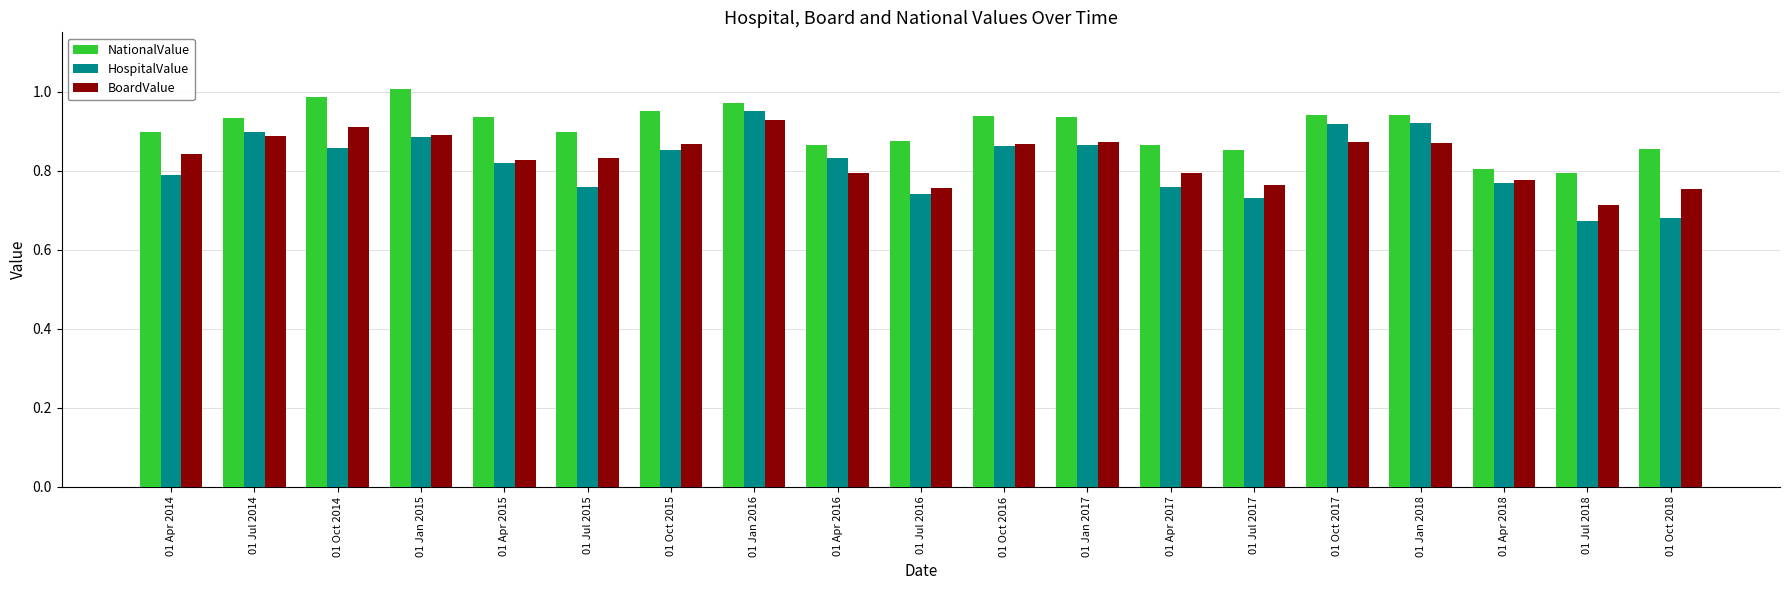

Which series has the largest range (max minus min)?

HospitalValue